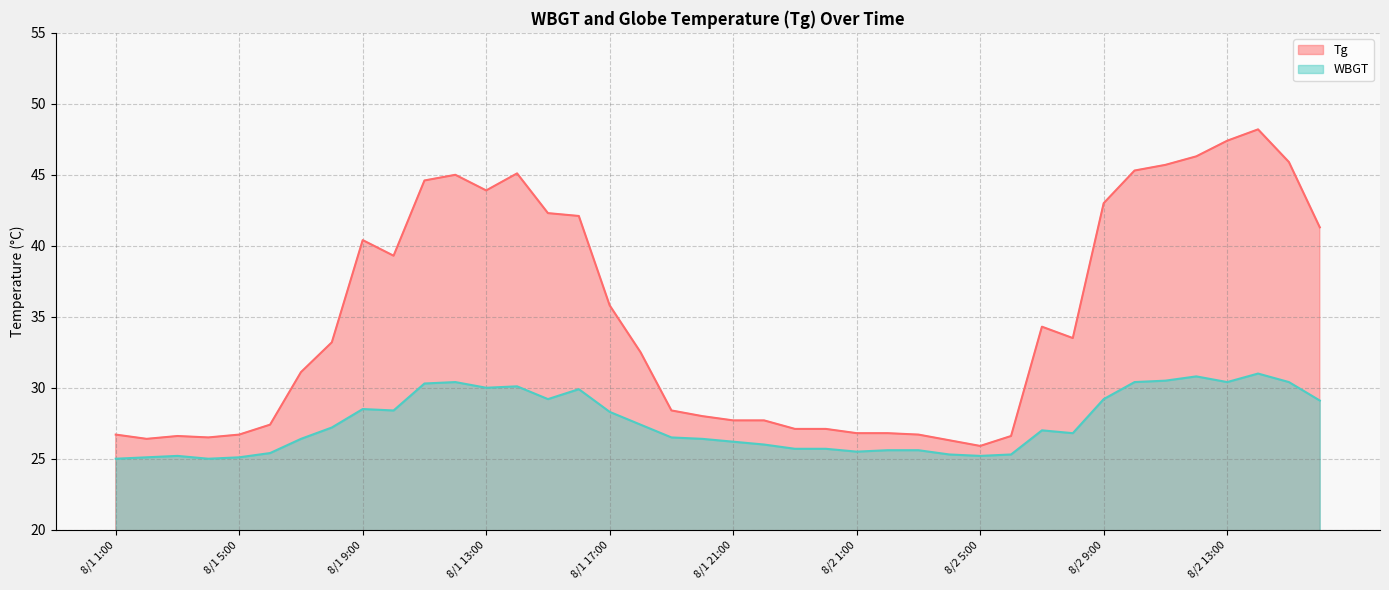

What is the label of the 30th point from the left?

8/2 6:00